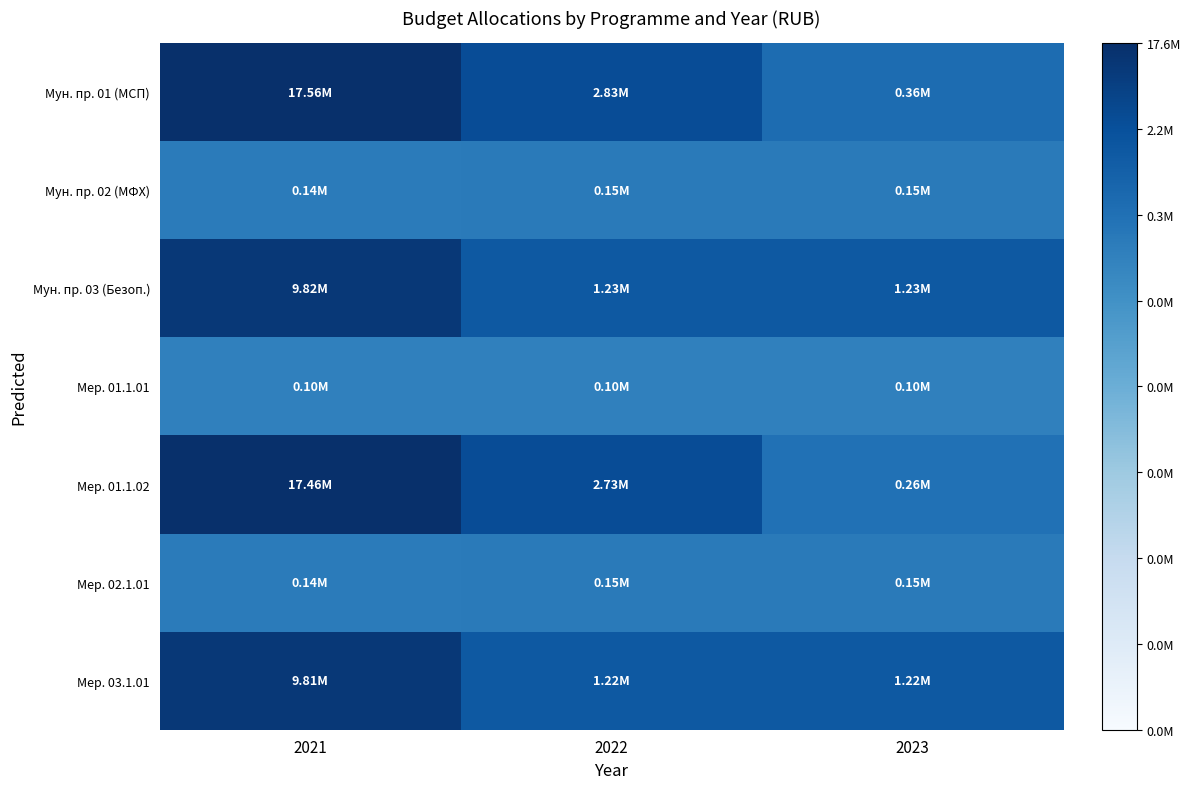

Rank the series by their maximum value, from lowest to highest.

Мер. 01.1.01, Мун. пр. 02 (МФХ), Мер. 02.1.01, Мер. 03.1.01, Мун. пр. 03 (Безоп.), Мер. 01.1.02, Мун. пр. 01 (МСП)